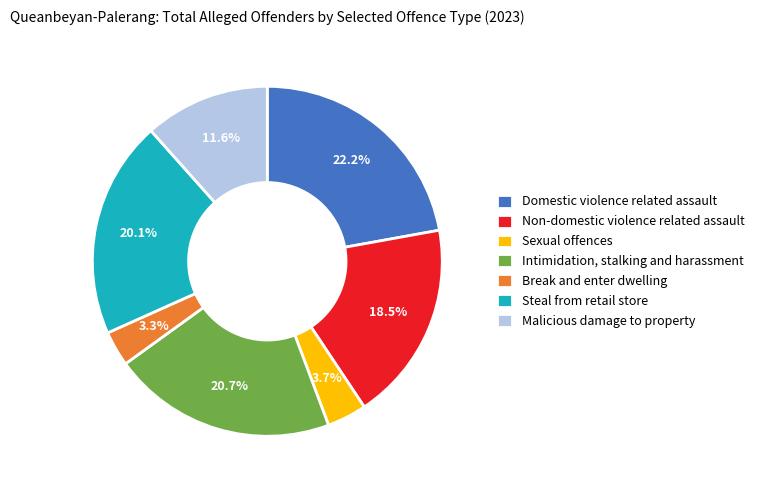

Rank the categories by value from highest to lowest.

Domestic violence related assault, Intimidation, stalking and harassment, Steal from retail store, Non-domestic violence related assault, Malicious damage to property, Sexual offences, Break and enter dwelling